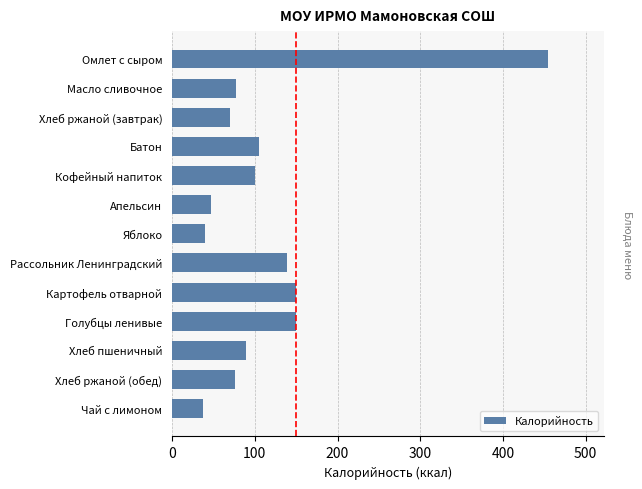

Which has a higher value, Хлеб пшеничный or Чай с лимоном?

Хлеб пшеничный